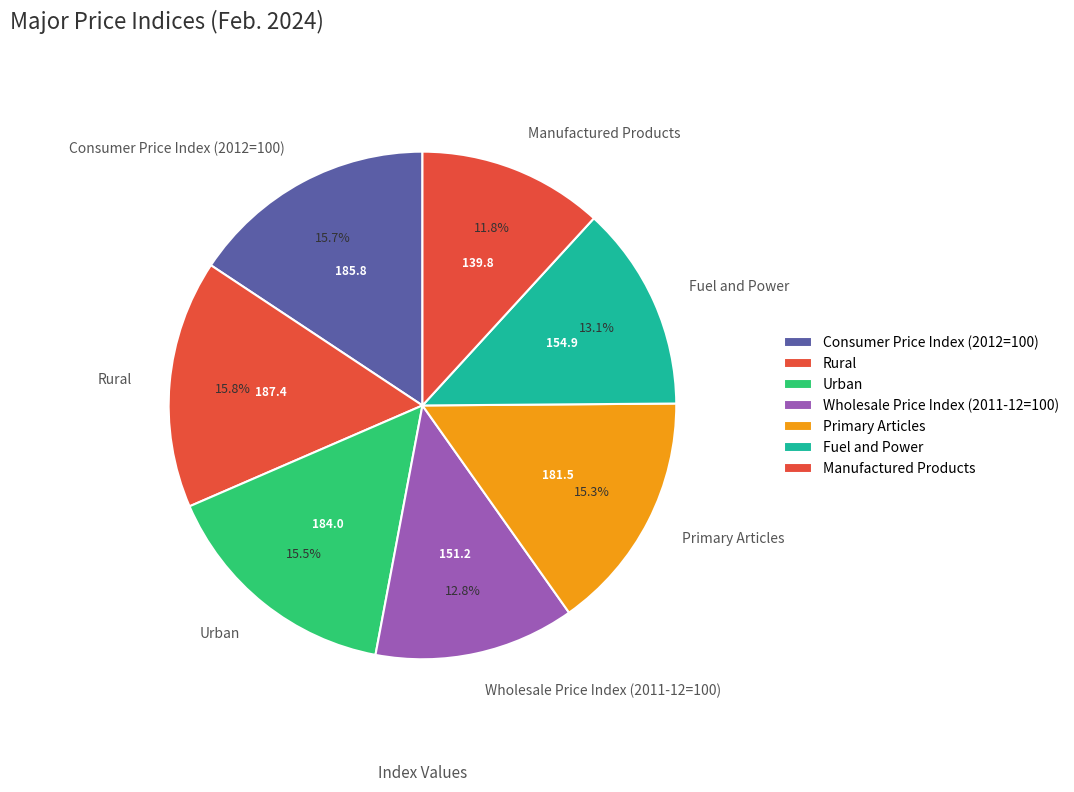

Which slice is the smallest?

Manufactured Products